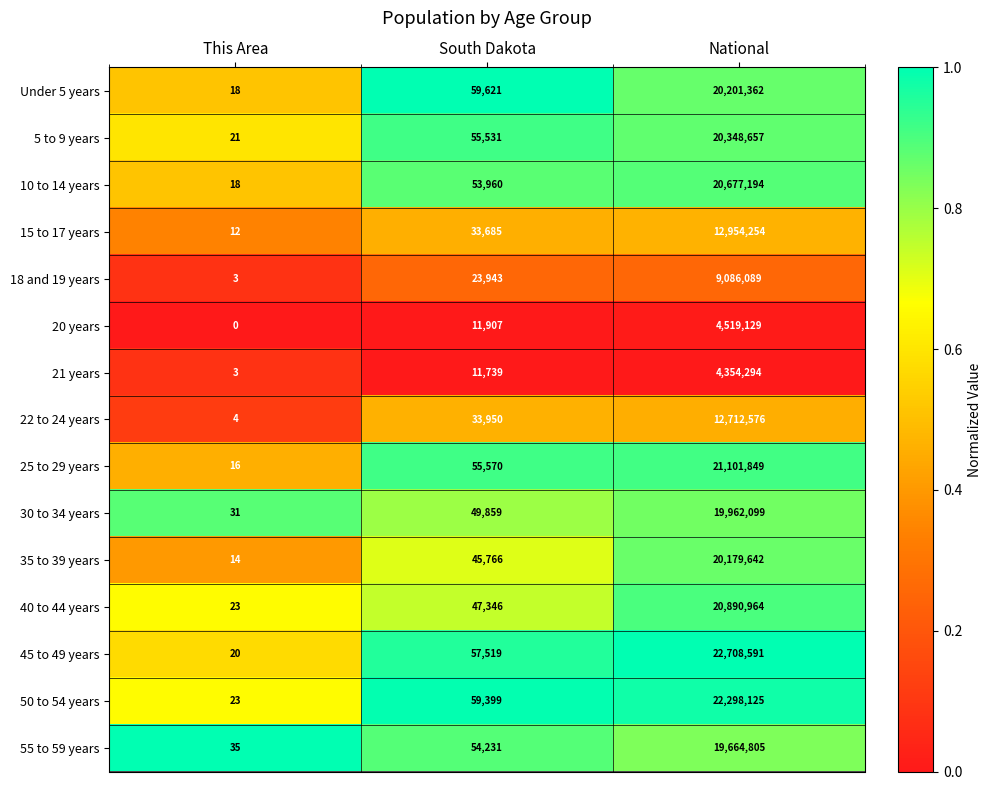

Rank the series at National from lowest to highest value.

21 years, 20 years, 18 and 19 years, 22 to 24 years, 15 to 17 years, 55 to 59 years, 30 to 34 years, 35 to 39 years, Under 5 years, 5 to 9 years, 10 to 14 years, 40 to 44 years, 25 to 29 years, 50 to 54 years, 45 to 49 years